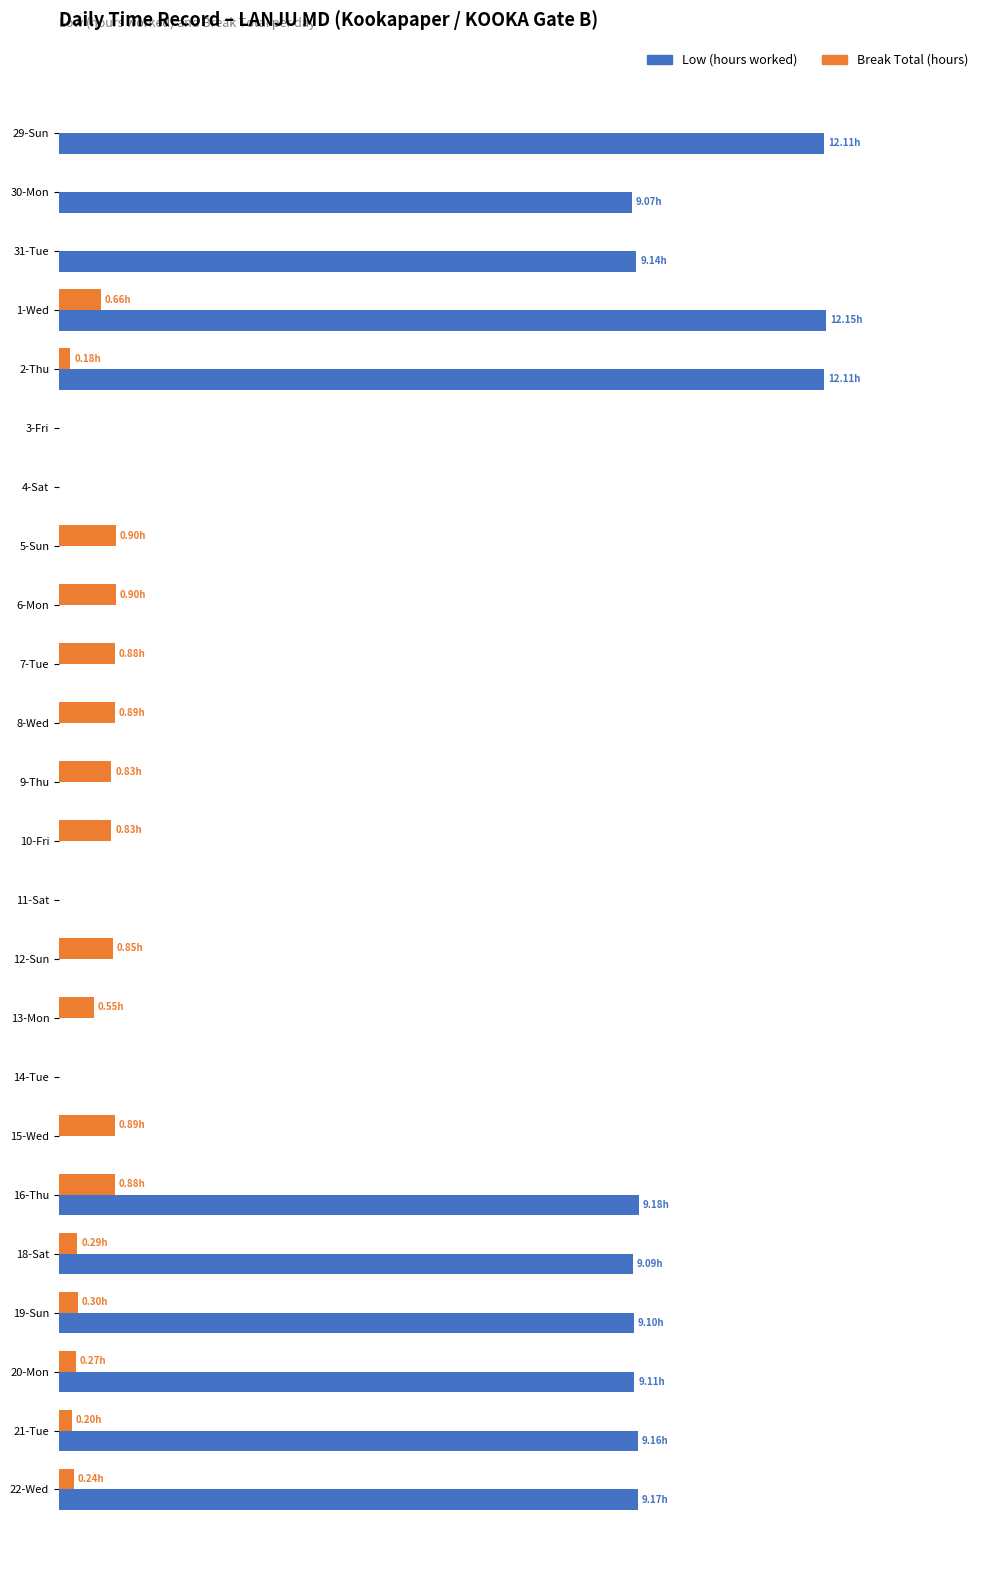

How many groups of bars are there?

24